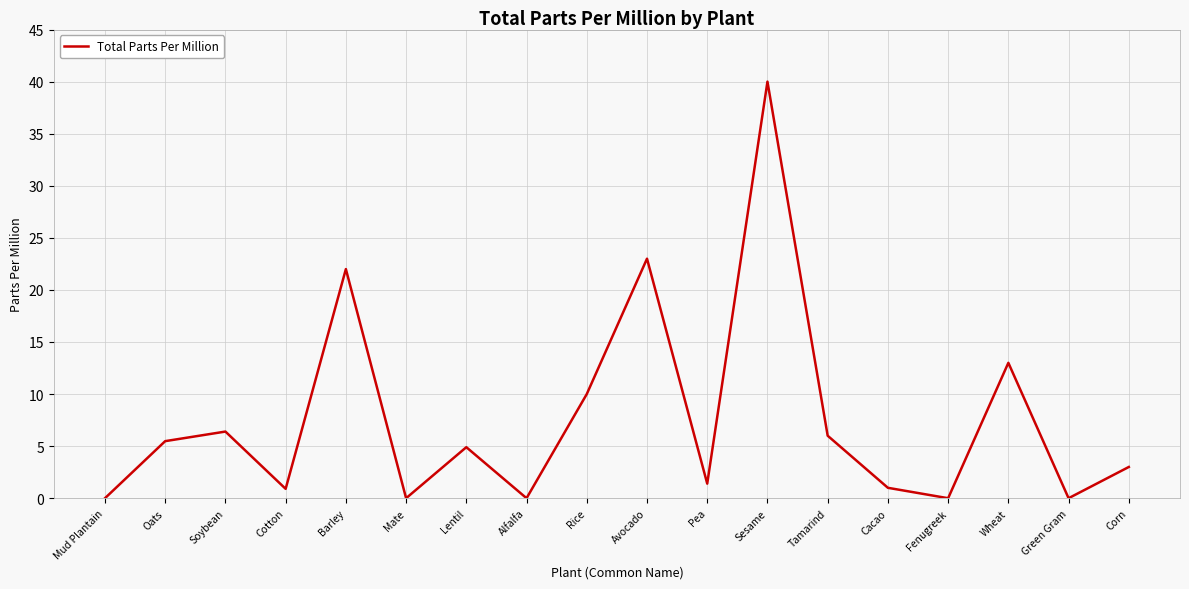

At which category does the data reach its first local peak?

Soybean